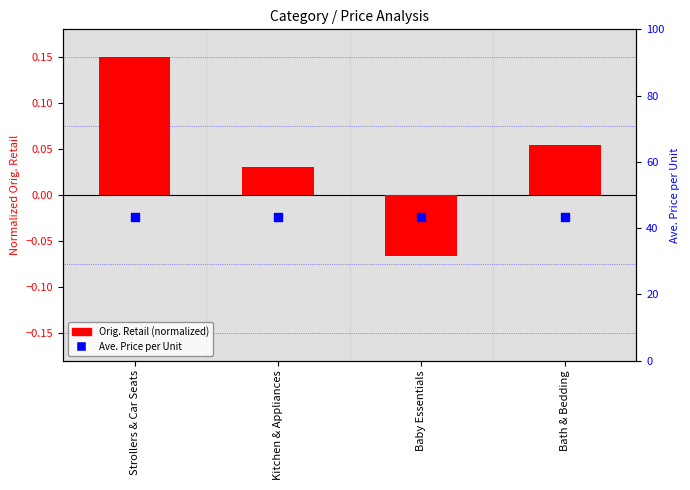

What are all the series names shown in the legend?

Orig. Retail, Ave. Price per Unit